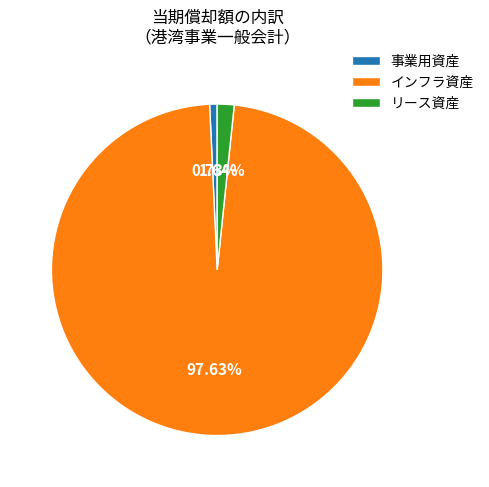

Rank the categories by value from lowest to highest.

事業用資産, リース資産, インフラ資産